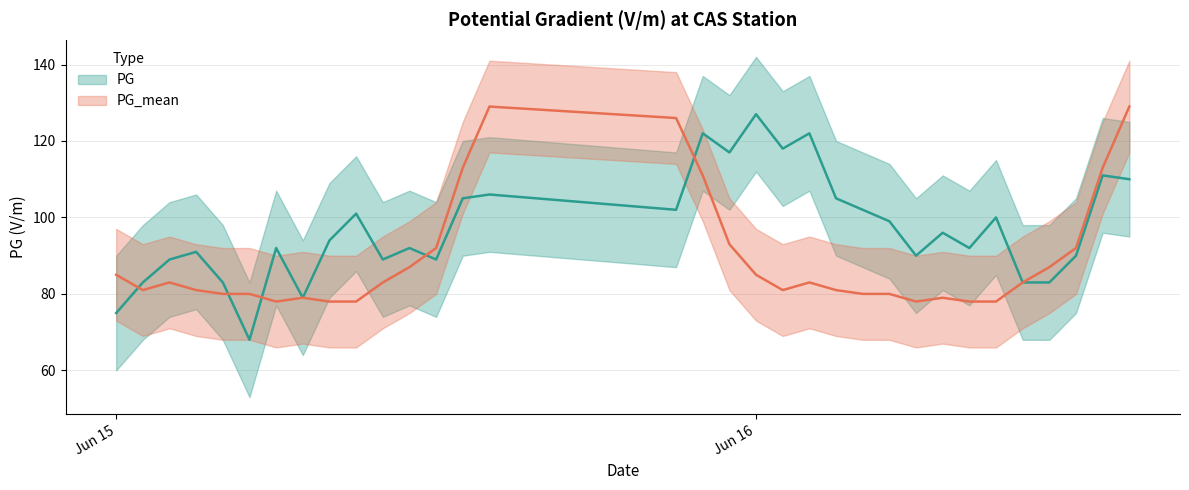

How many times do PG and PG_mean cross each other?

5